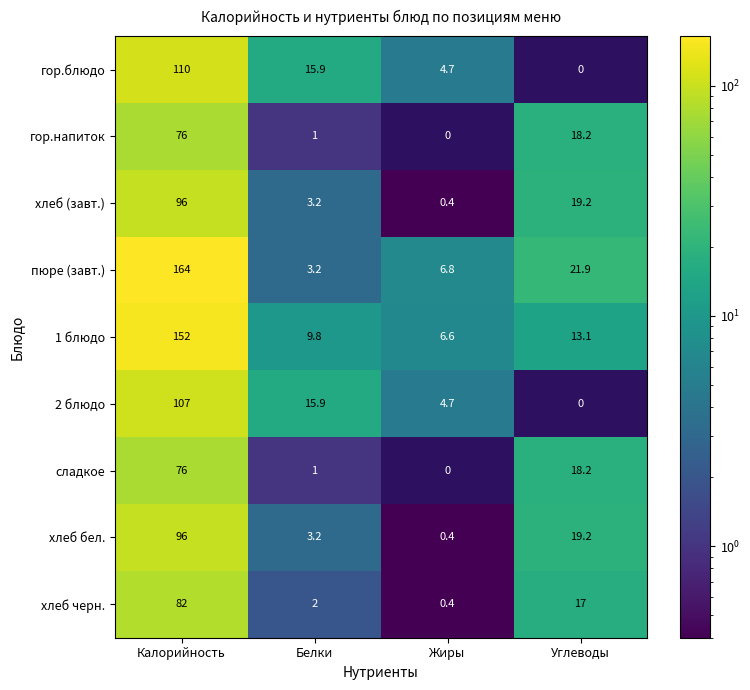

Which category has the lowest value in the 1 блюдо series?

Жиры